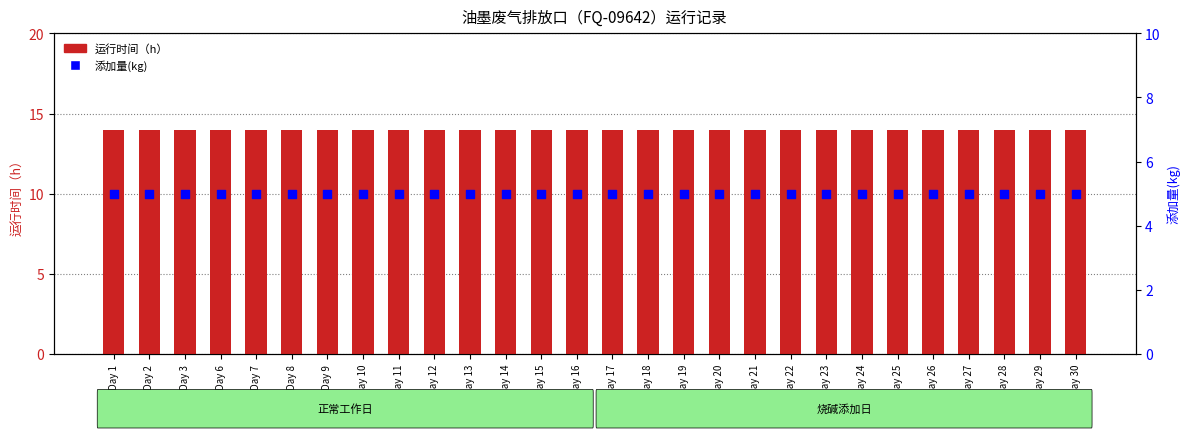

Which series has the largest total across all categories?

运行时间（h）